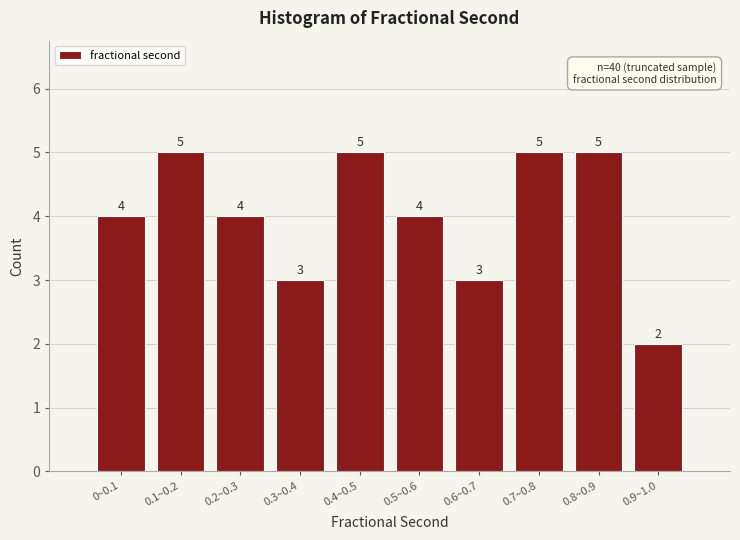

Reading right to left, list all the values displayed in this chart.

0.9~1.0=2	0.8~0.9=5	0.7~0.8=5	0.6~0.7=3	0.5~0.6=4	0.4~0.5=5	0.3~0.4=3	0.2~0.3=4	0.1~0.2=5	0~0.1=4